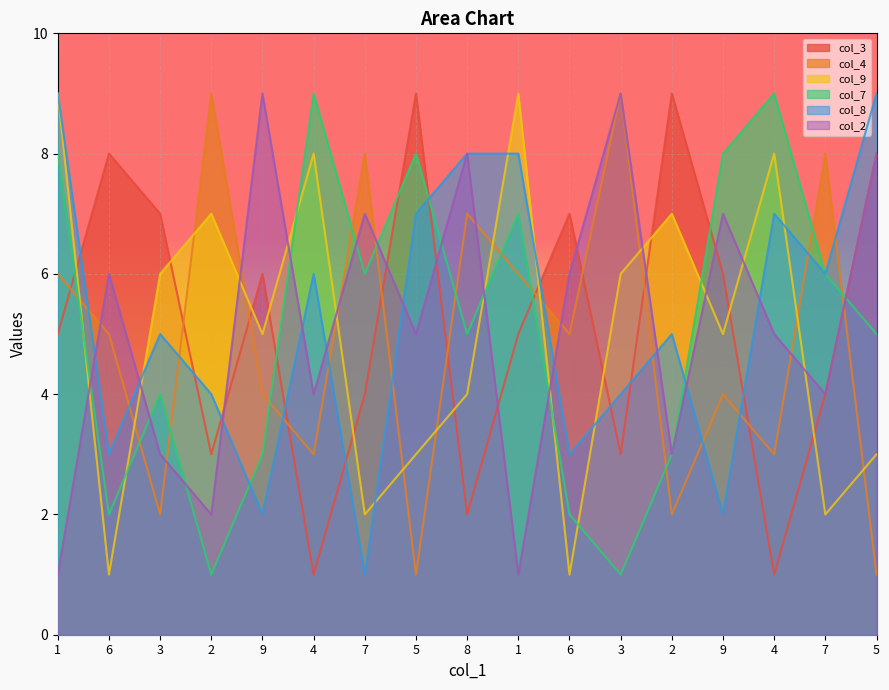

How many interior local valleys does the col_2 series have?

6